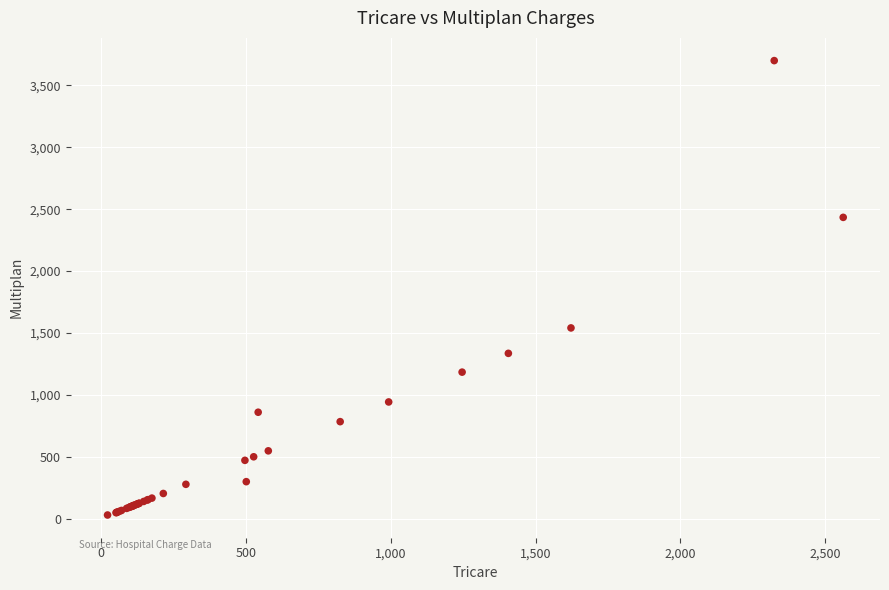

What Y value in the scatter plot is closest to 1865?

1541.0